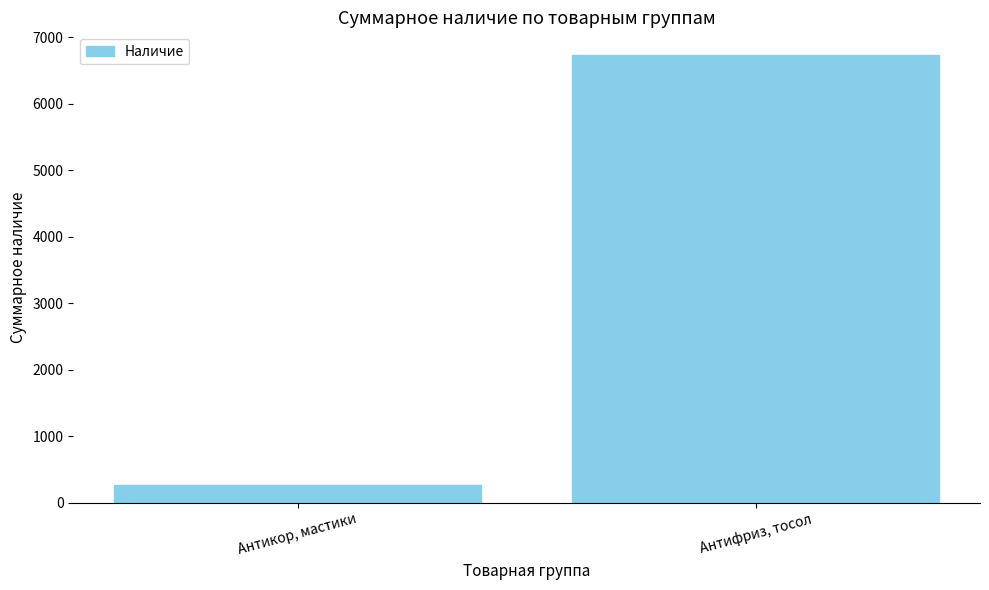

What is the label of the 2nd bar from the left?

Антифриз, тосол